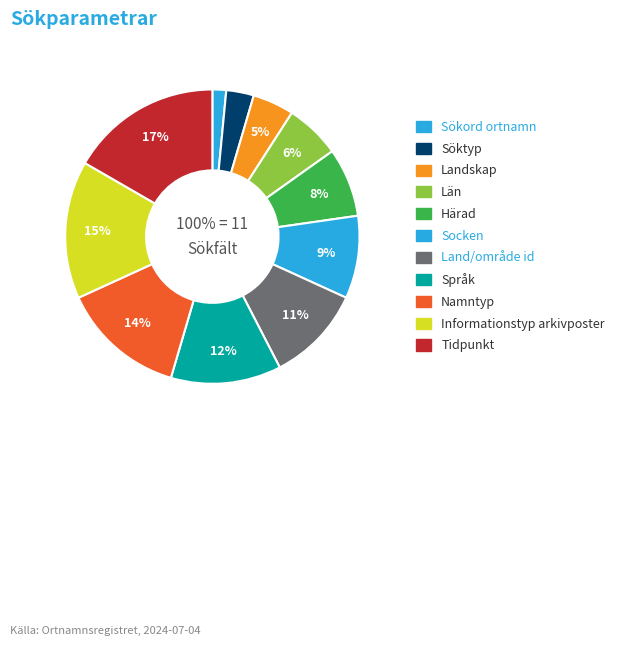

Rank the categories by value from highest to lowest.

Tidpunkt, Informationstyp arkivposter, Namntyp, Språk, Land/område id, Socken, Härad, Län, Landskap, Söktyp, Sökord ortnamn